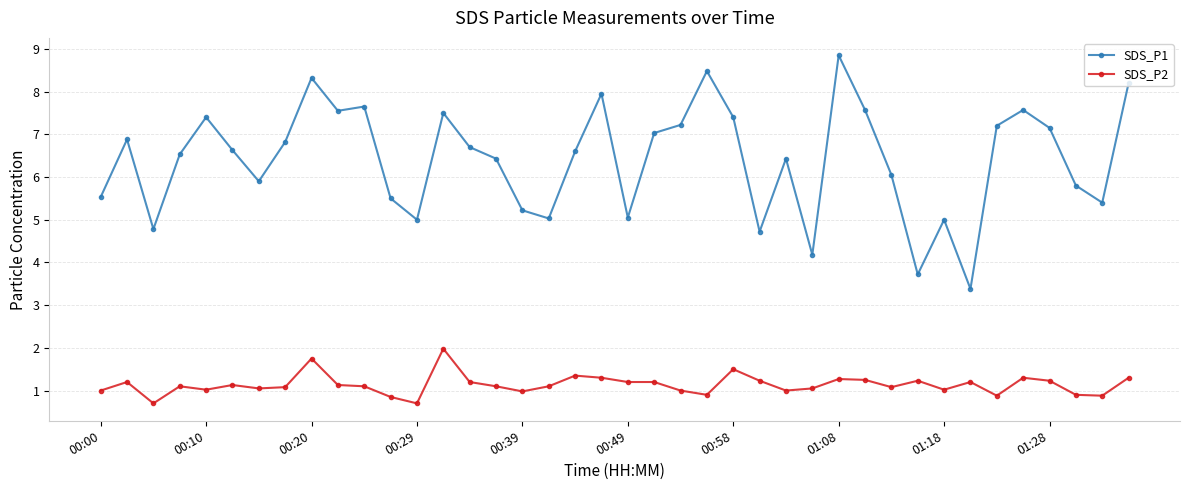

What is the minimum value for SDS_P1?

3.4